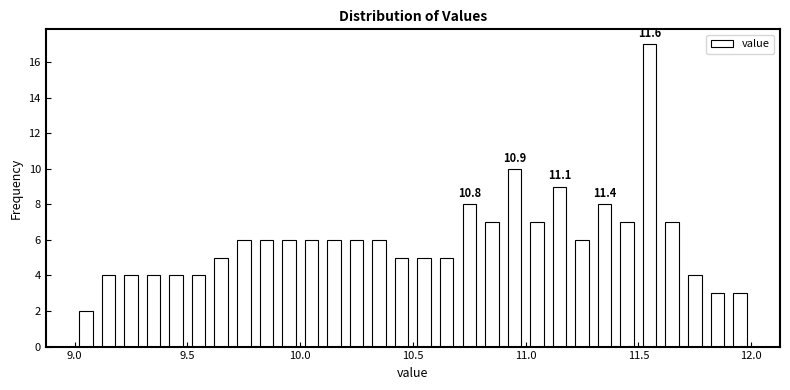

Read against the x-axis, roughly where is the centre of the tallest bar?

11.55